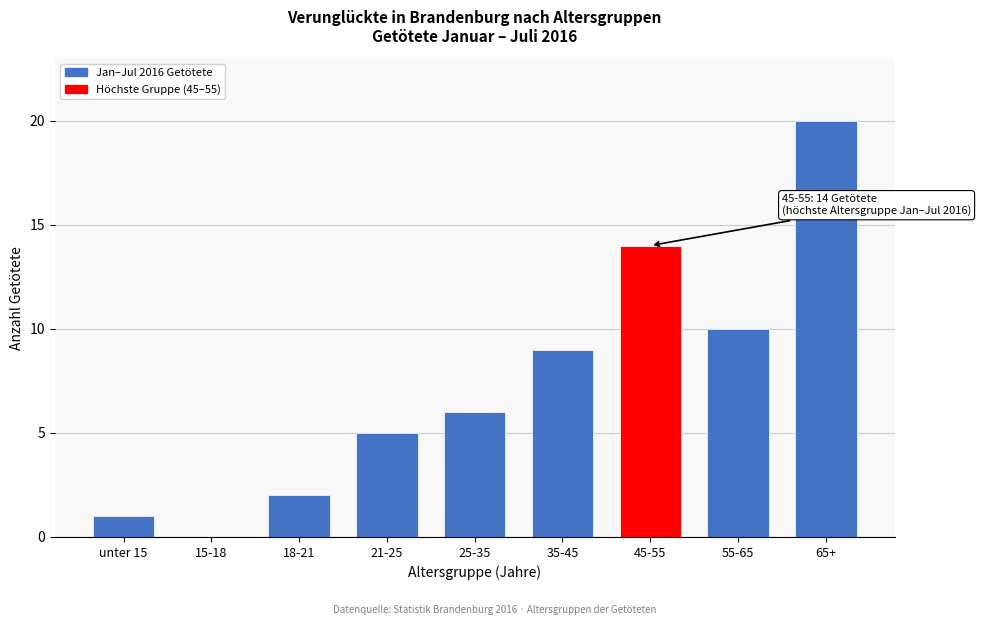

Reading right to left, extract all data points from this chart.

65+=20	55-65=10	45-55=14	35-45=9	25-35=6	21-25=5	18-21=2	15-18=0	unter 15=1